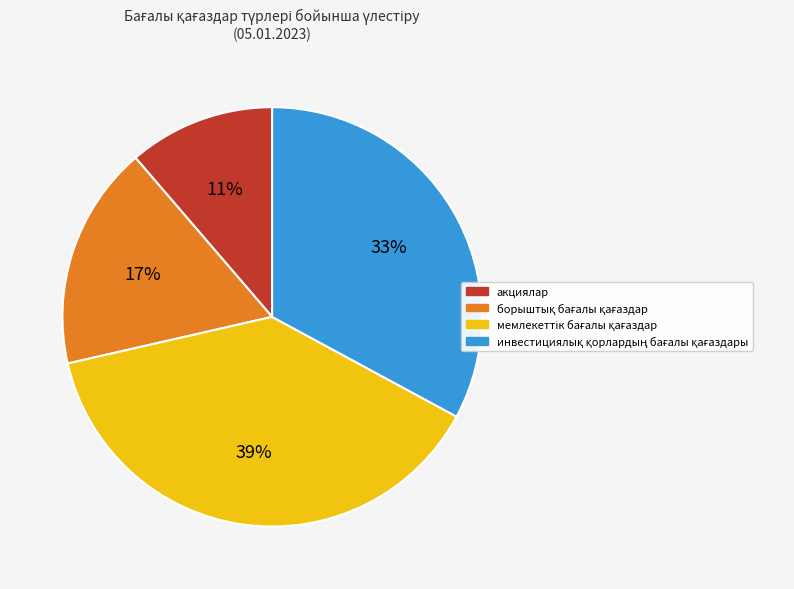

What is the smallest slice in the pie chart?

акциялар